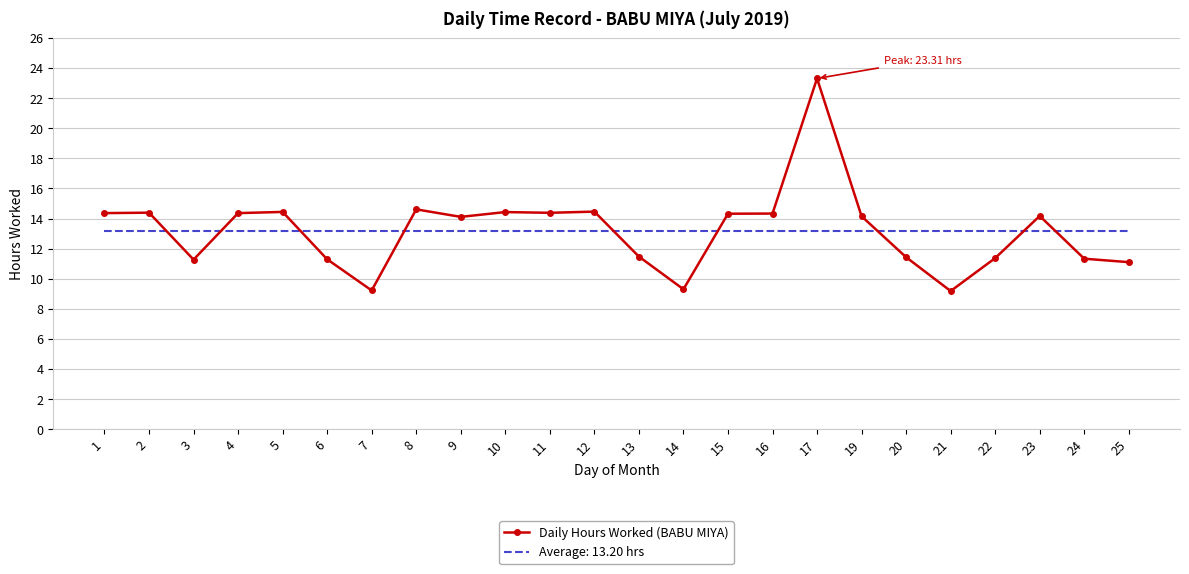

Rank the series by their maximum value, from highest to lowest.

Daily Hours Worked (BABU MIYA), Average: 13.20 hrs